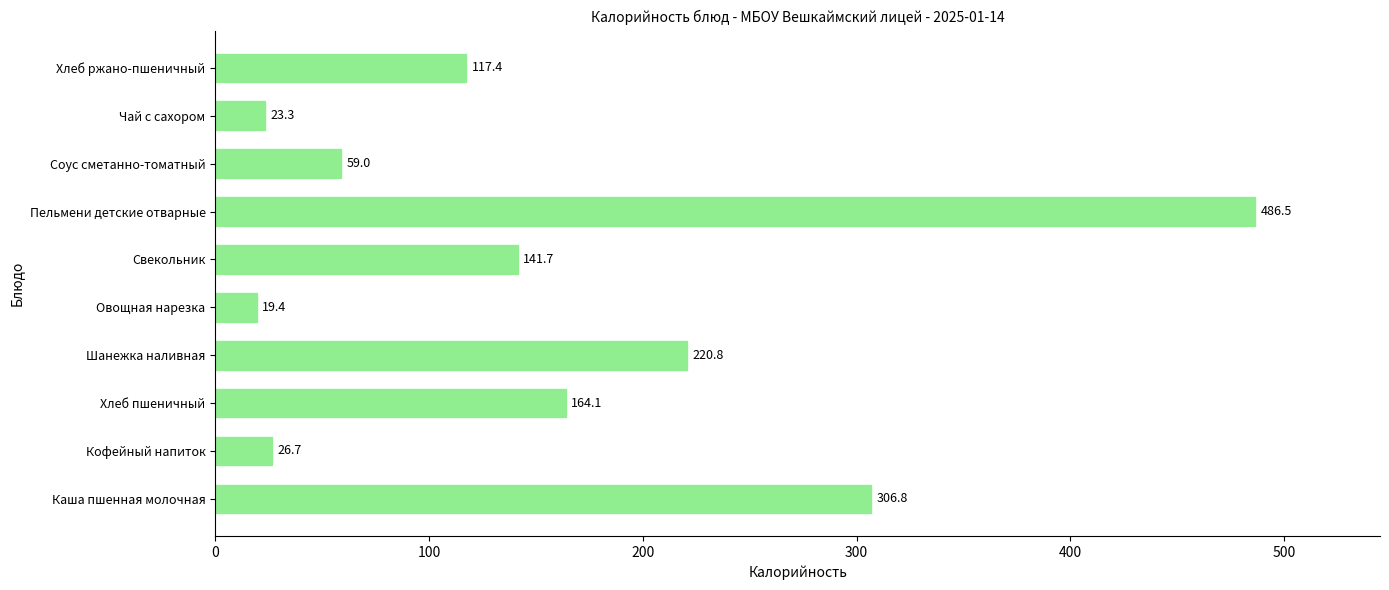

Reading bottom to top, transcribe all the data shown in this chart.

306.8	26.7	164.1	220.8	19.4	141.7	486.5	59.0	23.3	117.4